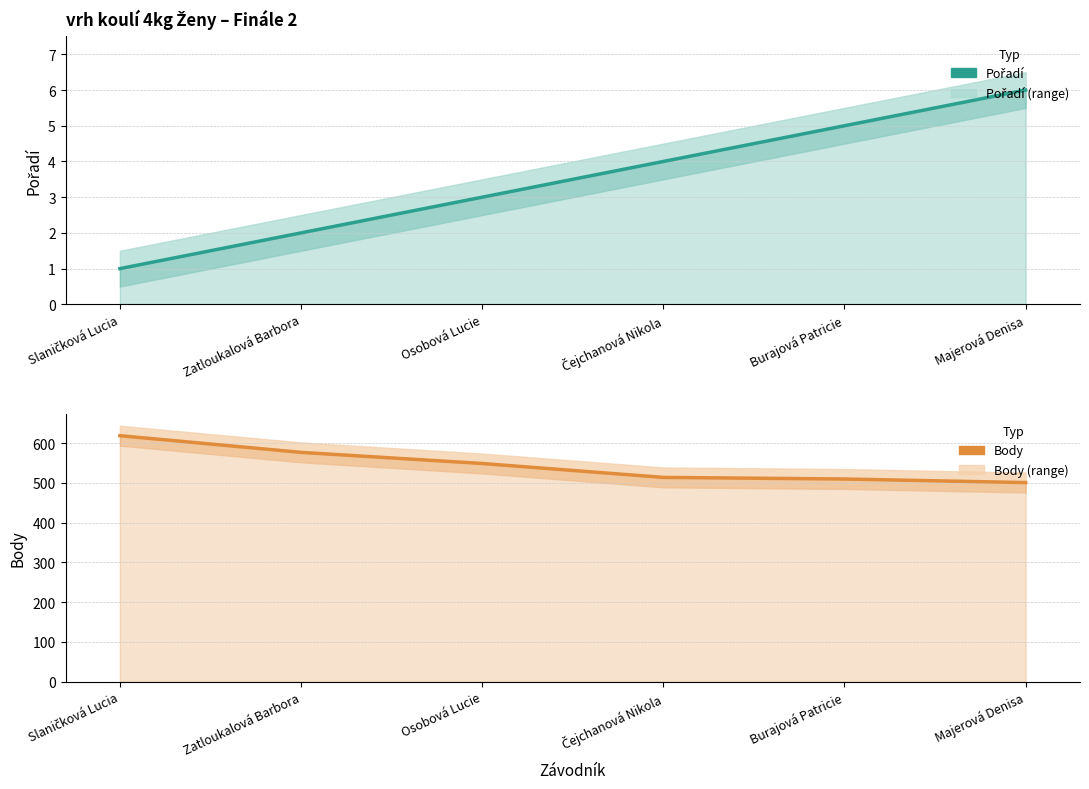

List the series in order of their overall mean, highest first.

Body, Pořadí